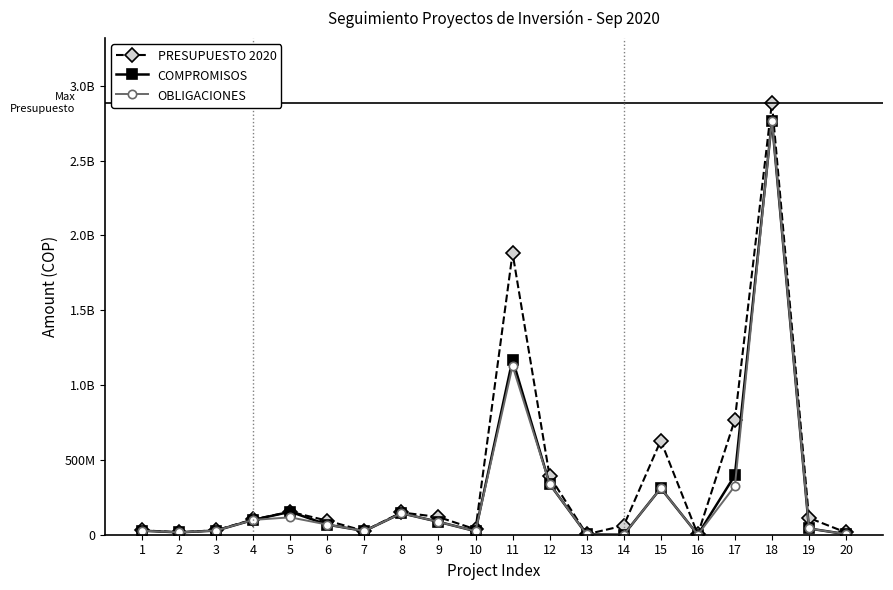

True or false: PRESUPUESTO 2020 and COMPROMISOS intersect in this chart.

False